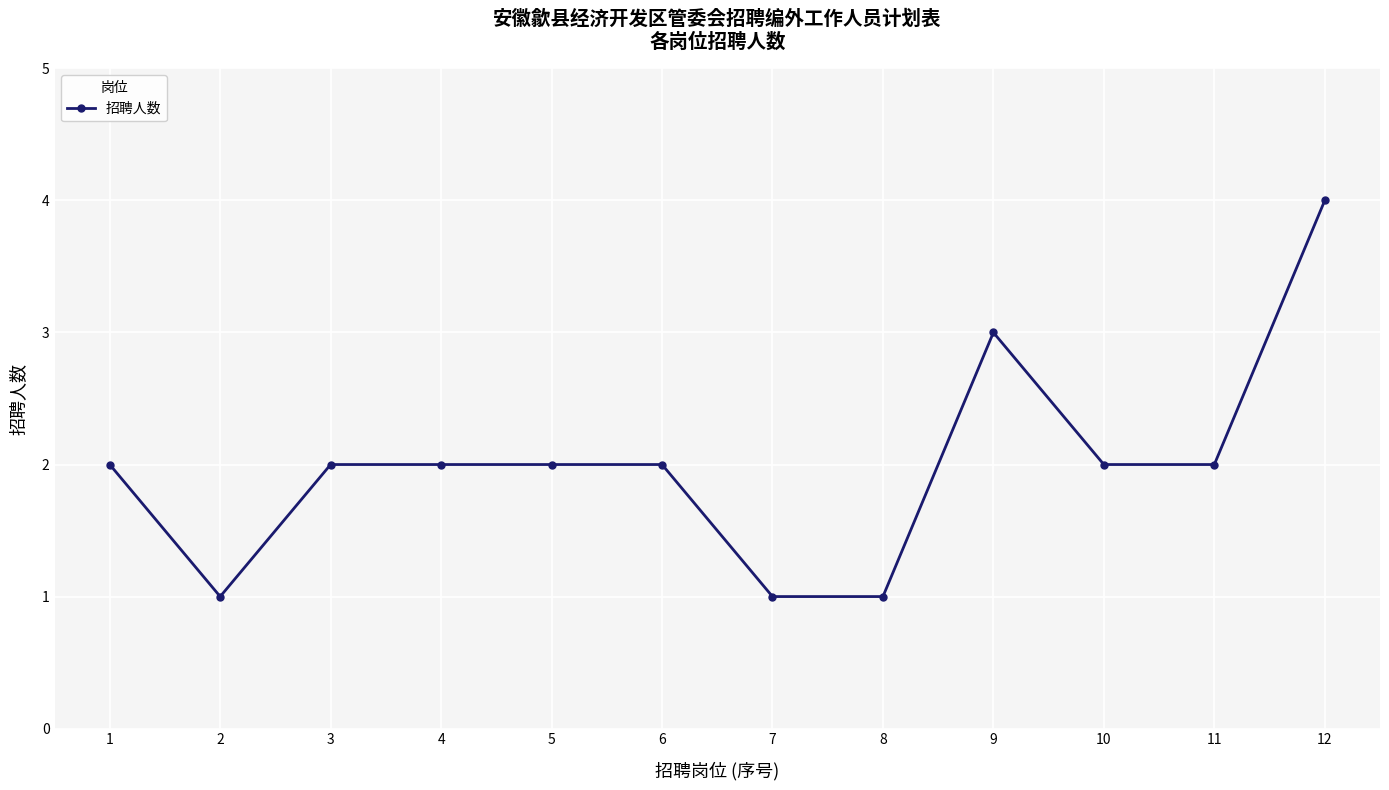

What is the value of the 8th point from the left?

1